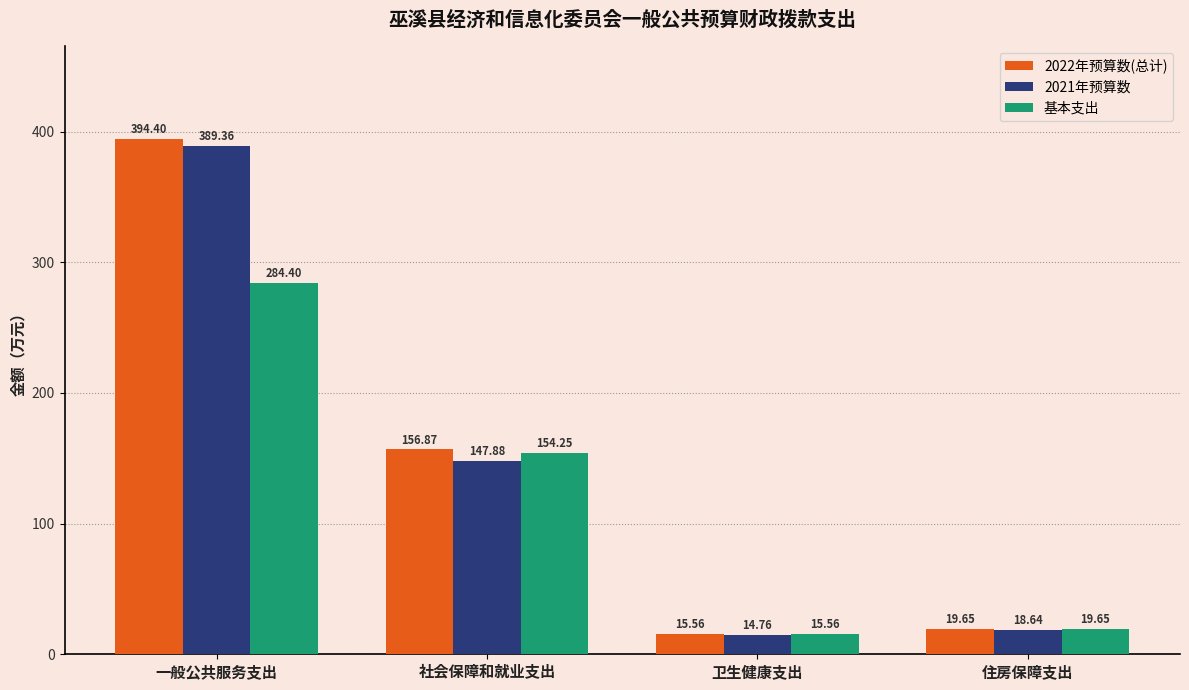

Which series changed the most between 社会保障和就业支出 and 住房保障支出?

2022年预算数(总计)